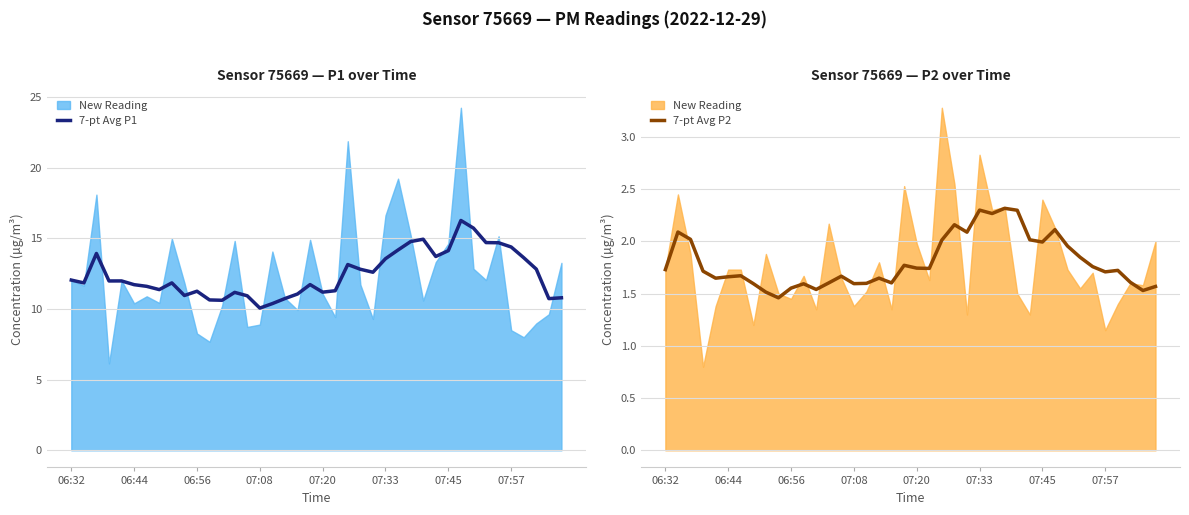

What is the difference between the maximum and second lowest values in the 7-pt Avg P2 series?

0.8